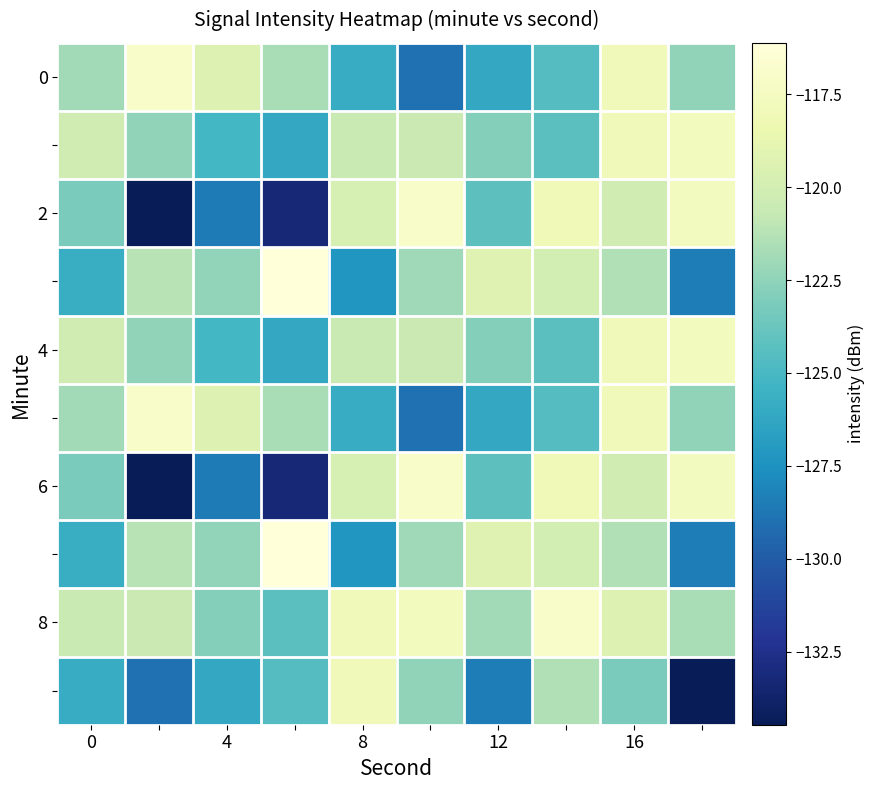

At which category is the sum across all series the highest?

16